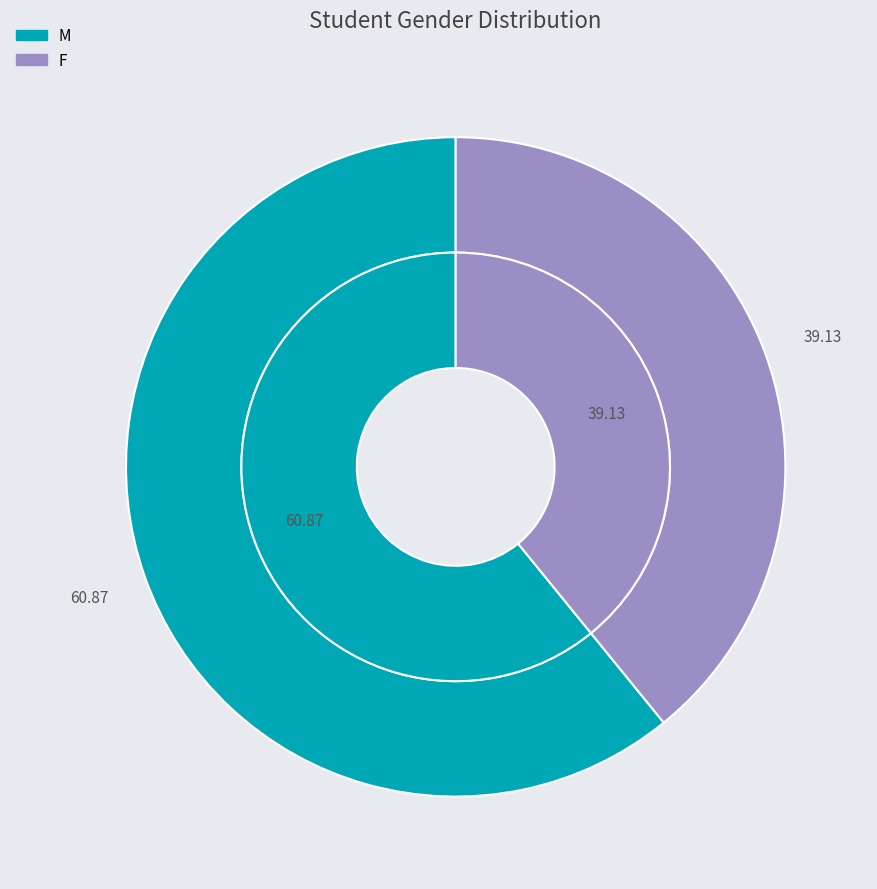

Which has a higher value, F or M?

M